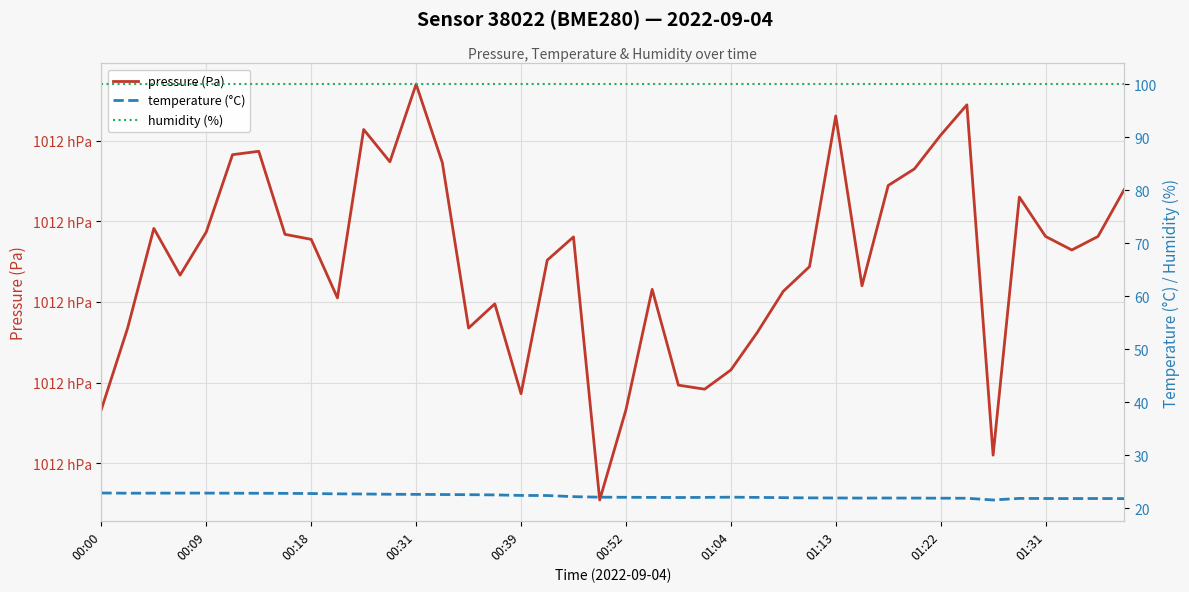

Read the temperature (°C) value at 39.

21.8